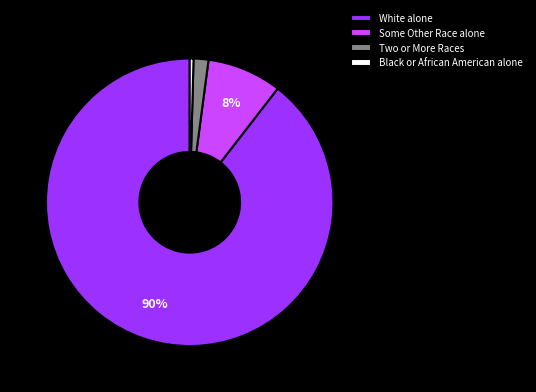

Which has a higher value, White alone or Black or African American alone?

White alone